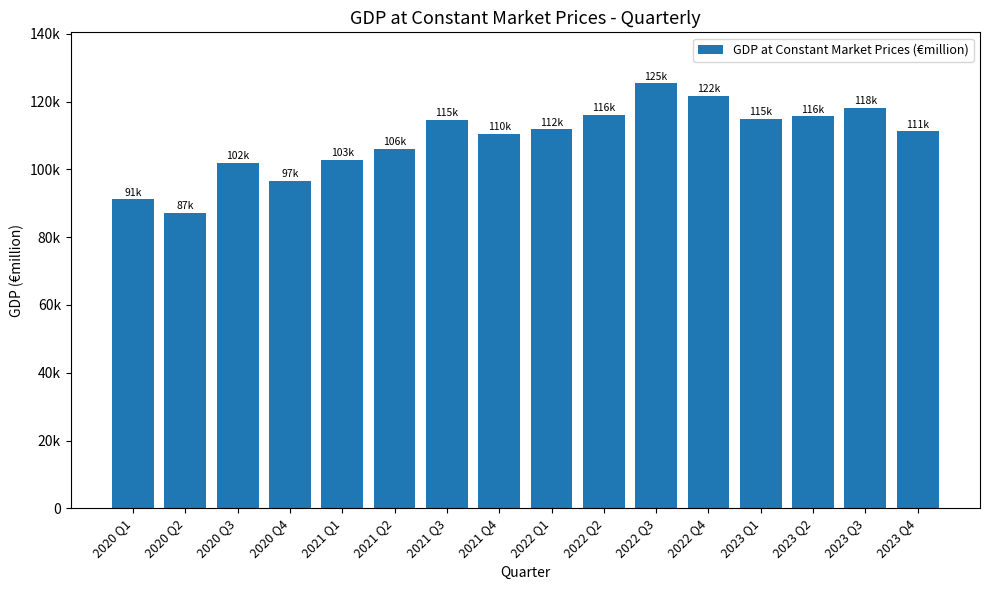

Reading left to right, what are all the values shown in this chart?

91174.0	87210.9	102014.8	96641.7	102811.0	106156.5	114646.2	110456.0	111842.2	116023.9	125385.0	121764.5	114870.1	115636.2	118107.5	111207.1